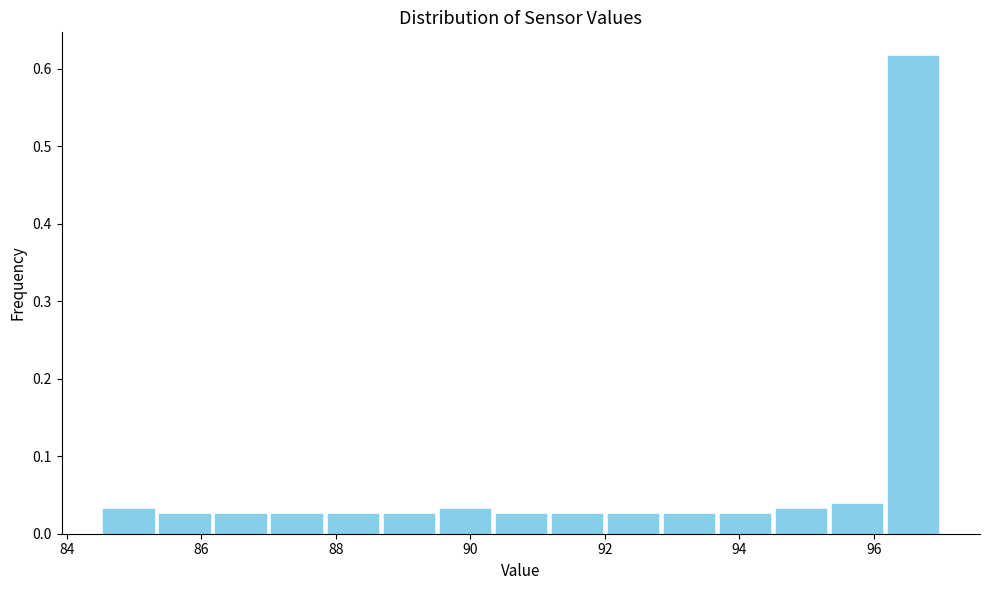

Reading left to right, transcribe this chart: for each bar, give the range it covers on the x-axis and its height. Neither the bar edges nor the heights are printed on the chart, so give them approximately, as read against the axes.

84.6 to 85.4: 0.03
85.4 to 86.2: 0.03
86.2 to 87.0: 0.03
87.0 to 87.8: 0.03
87.8 to 88.6: 0.03
88.6 to 89.6: 0.03
89.6 to 90.4: 0.03
90.4 to 91.2: 0.03
91.2 to 92.0: 0.03
92.0 to 92.8: 0.03
92.8 to 93.6: 0.03
93.6 to 94.6: 0.03
94.6 to 95.4: 0.03
95.4 to 96.2: 0.04
96.2 to 97.0: 0.62